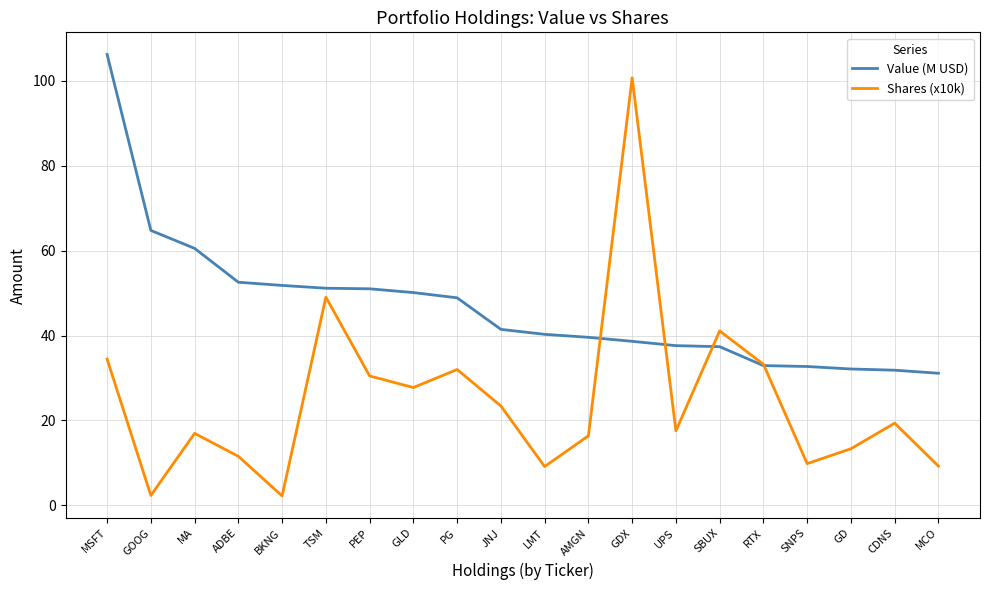

Where is the first local maximum for Shares (x10k)?

MA